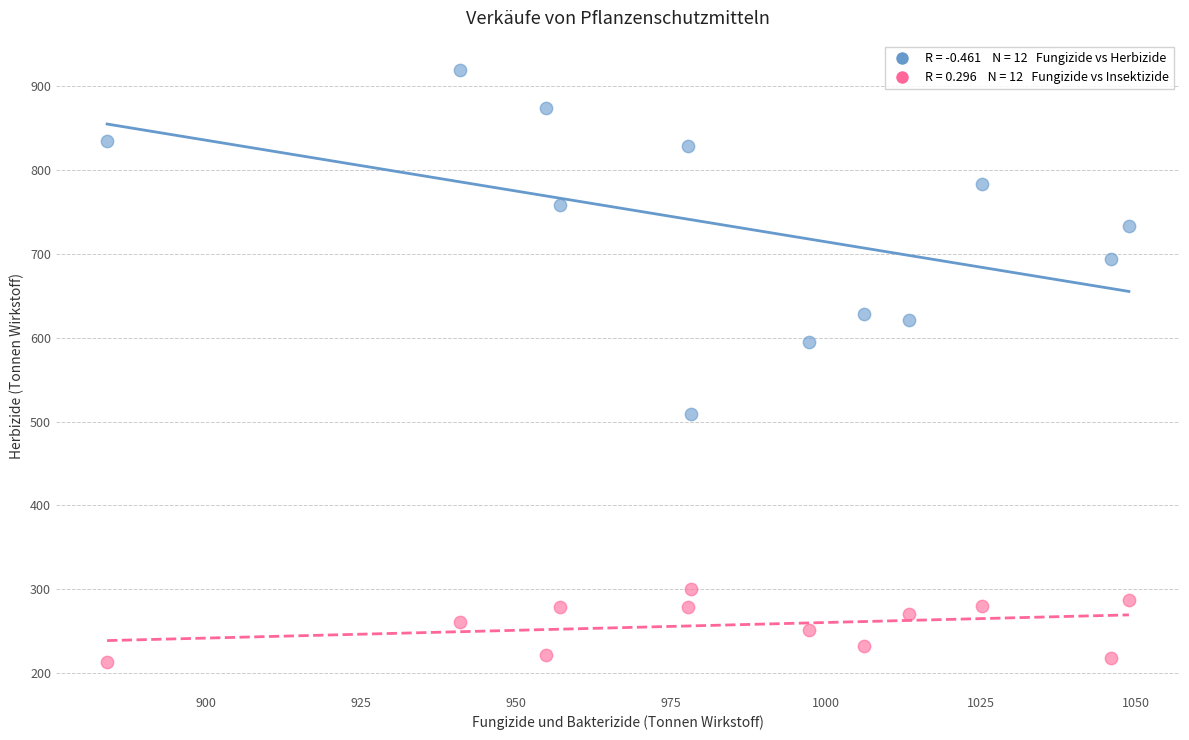

Across all data points, what is the range of X values (max minus min)?

164.9